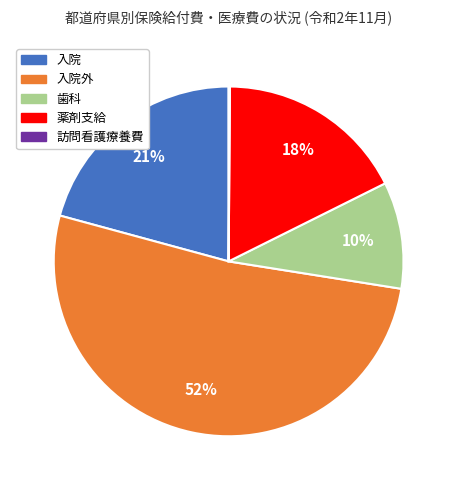

To the nearest percent, what is the average slice percentage?

20%